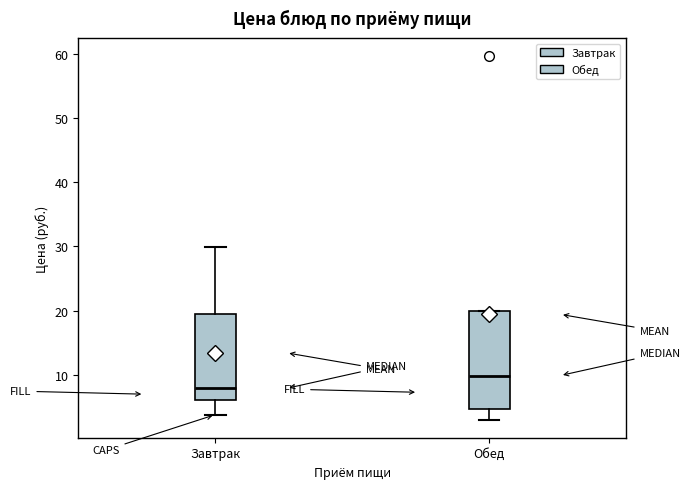

Where is the upper edge of the box for Обед on the y-axis? The values are not printed on the chart, so give them approximately, as read against the axis.

20